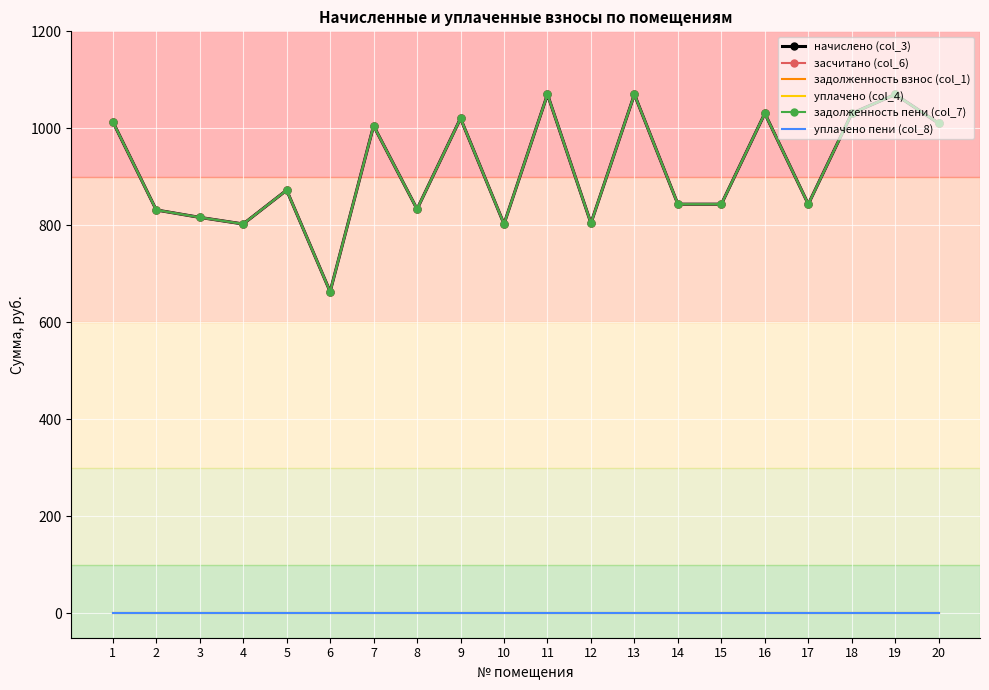

Rank the series at 20 from highest to lowest value.

начислено (col_3), засчитано (col_6), задолженность пени (col_7), задолженность взнос (col_1), уплачено (col_4), уплачено пени (col_8)